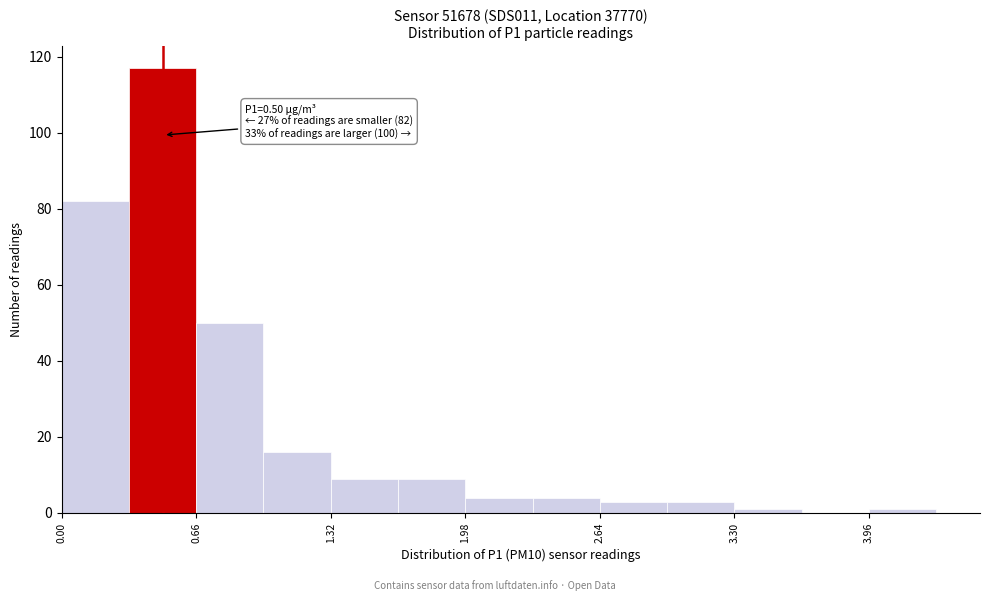

Around what value on the x-axis is the tallest bar? Give the approximate position of its centre, as read against the axis.

0.5